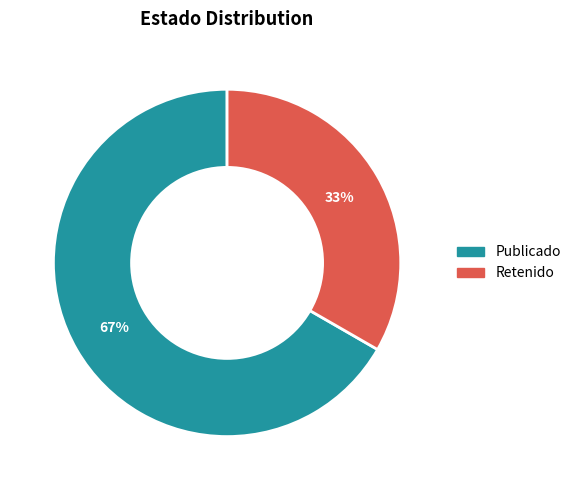

To the nearest percent, what is the average slice percentage?

50%